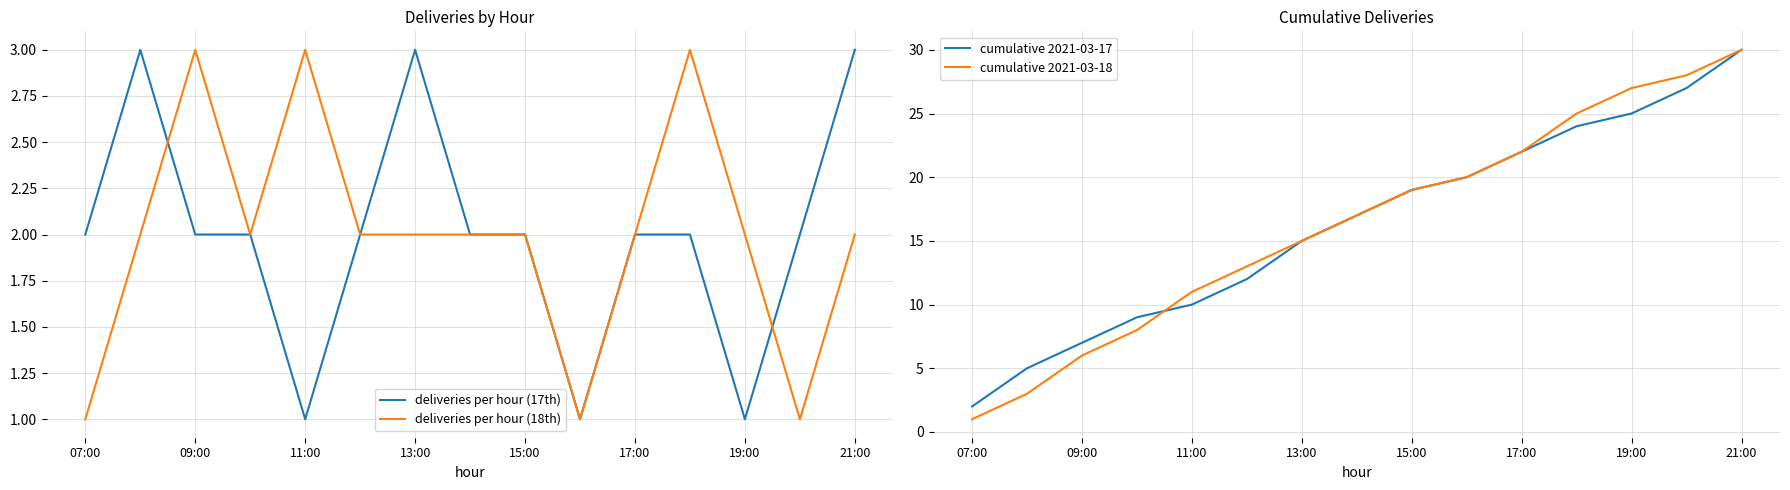

True or false: deliveries per hour (17th) has a value of 2 at 07:00.

True